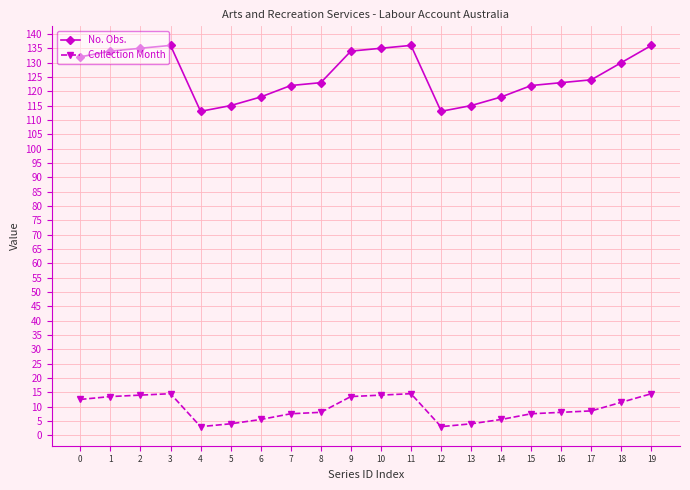

What is the minimum value for Collection Month?

3.0